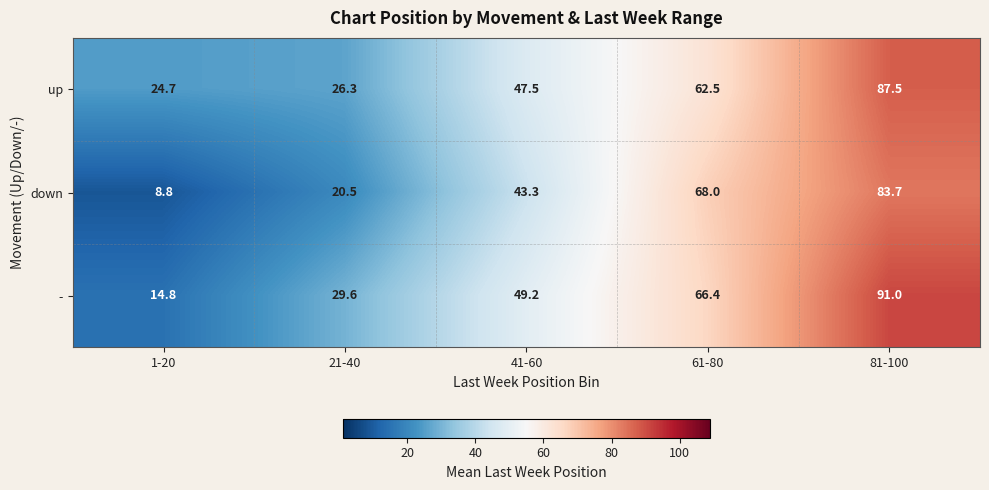

What is the highest value of the up series?

87.5